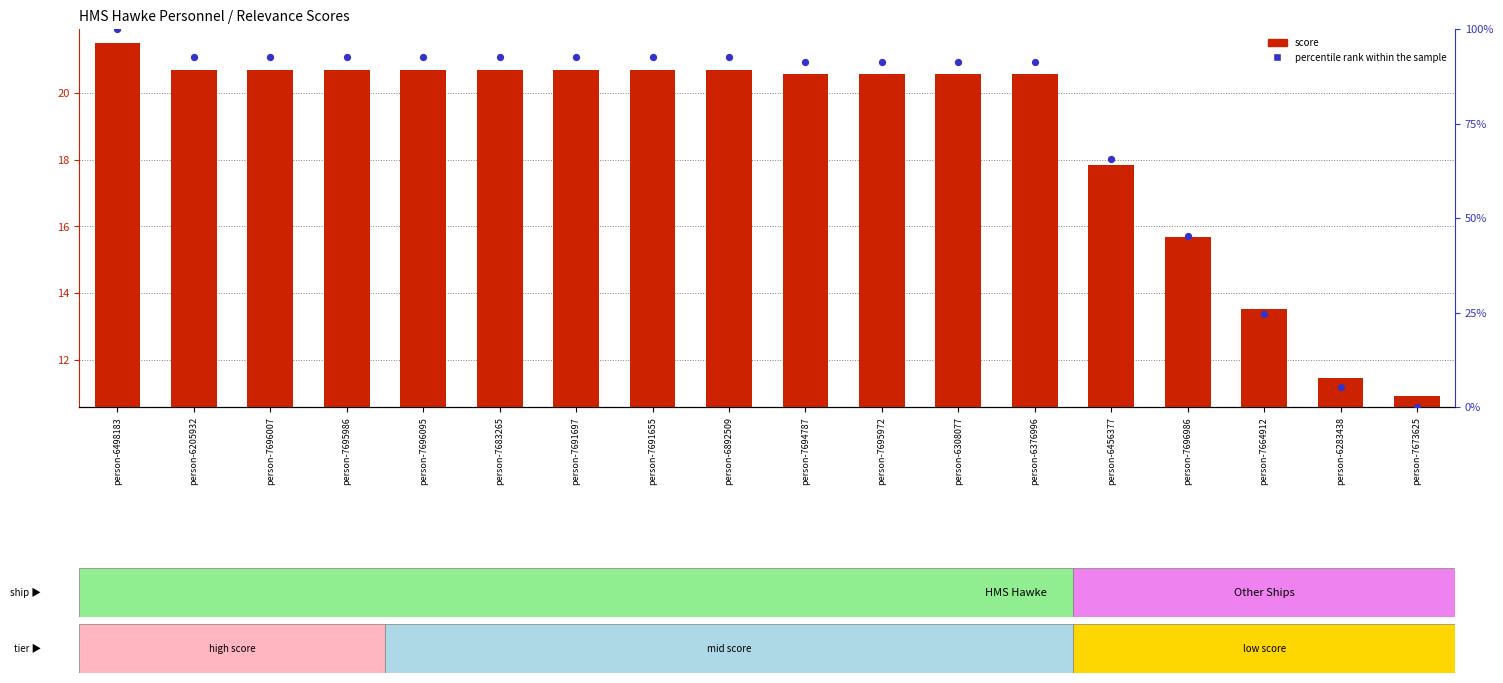

Is the value of percentile rank within the sample at person-6283438 greater than the value of score at person-6376996?

No